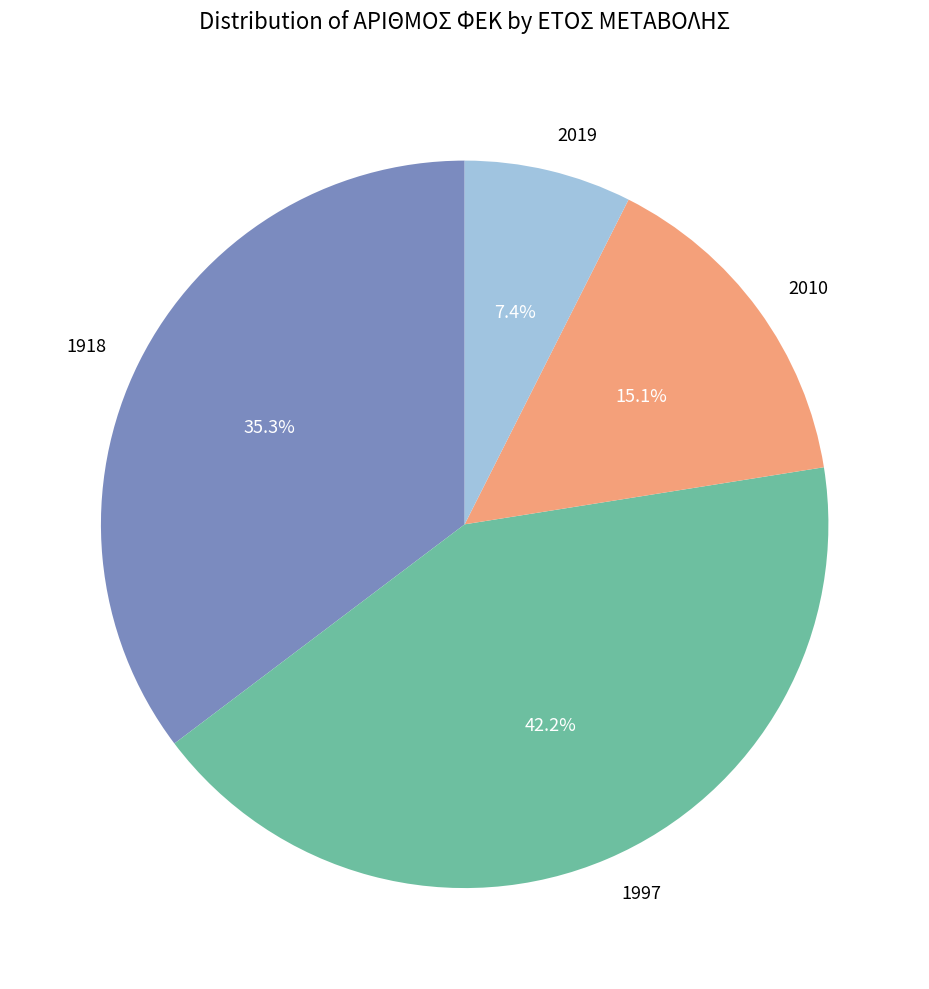

To the nearest percent, what portion does 2010 represent?

15%